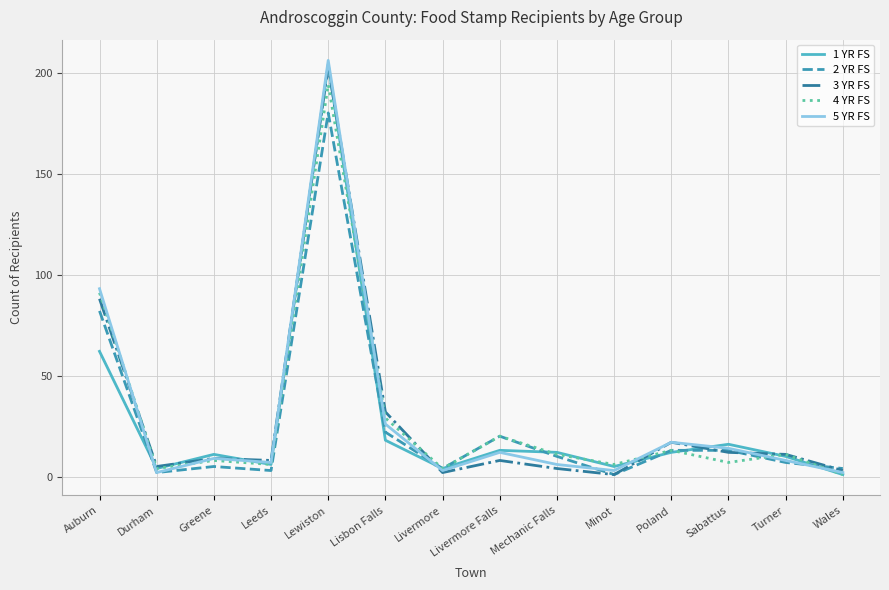

Which series ends up on top after the final intersection of 2 YR FS and 1 YR FS?

2 YR FS